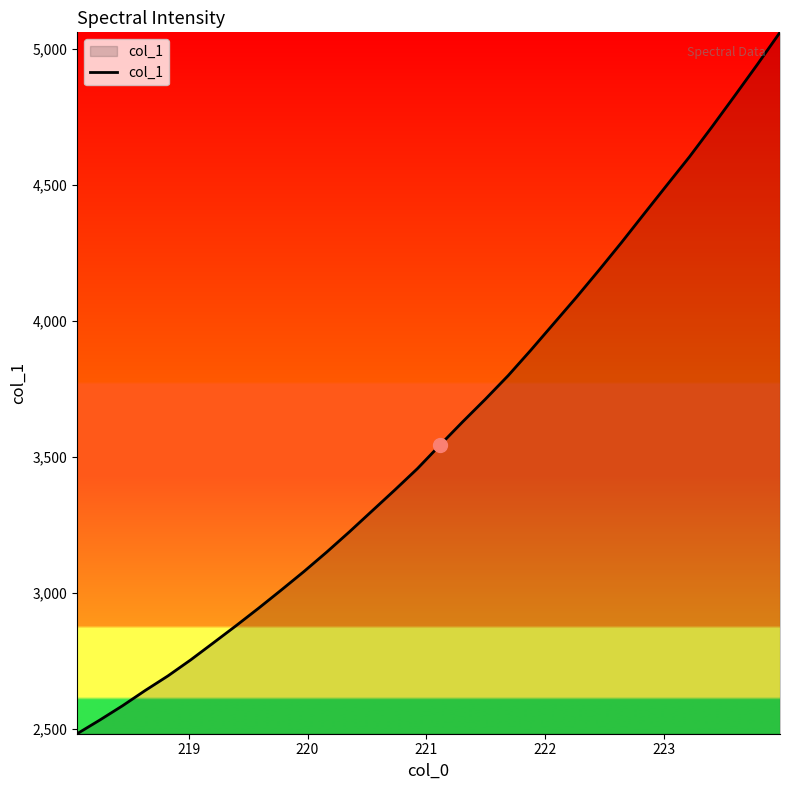

What is the minimum value shown in the chart?

2483.4